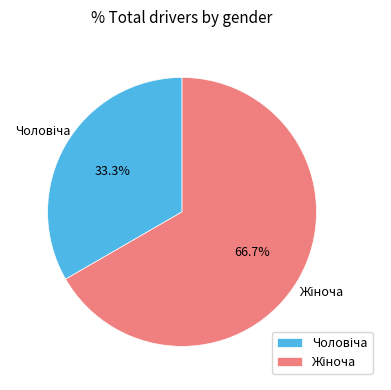

Is there a majority slice in this chart?

Yes